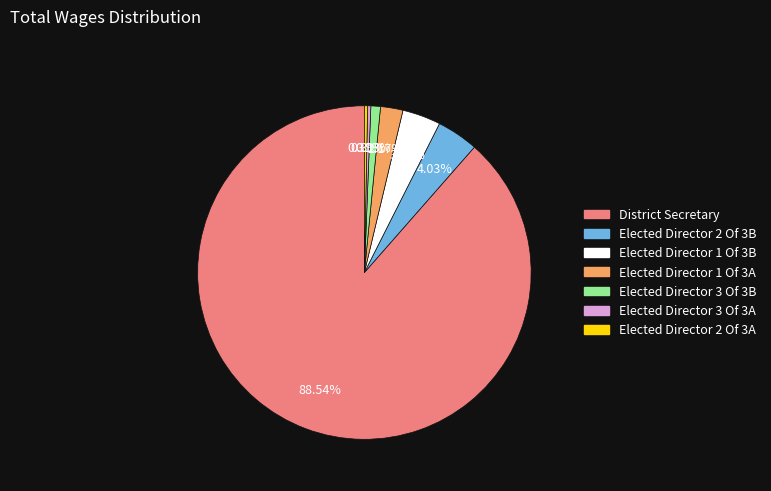

Between Elected Director 3 Of 3B and Elected Director 1 Of 3B, which is larger?

Elected Director 1 Of 3B